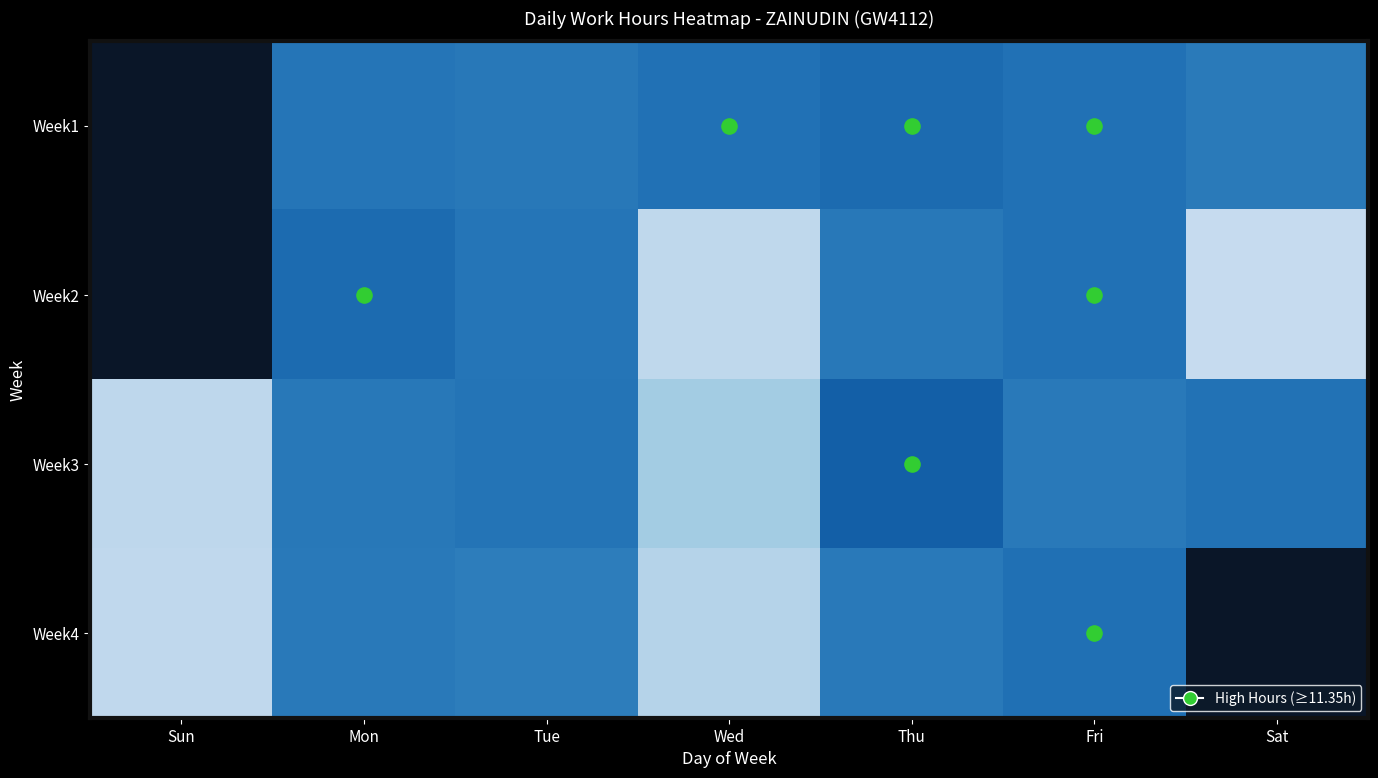

Reading left to right, what are all the values shown in this chart?

Week1: Sun=0.0	Mon=11.3	Tue=11.2	Wed=11.4	Thu=11.5	Fri=11.4	Sat=11.2
Week2: Sun=0.0	Mon=11.5	Tue=11.3	Wed=9.2	Thu=11.2	Fri=11.4	Sat=9.1
Week3: Sun=9.2	Mon=11.2	Tue=11.3	Wed=9.6	Thu=11.7	Fri=11.2	Sat=11.3
Week4: Sun=9.2	Mon=11.2	Tue=11.2	Wed=9.4	Thu=11.2	Fri=11.4	Sat=0.0